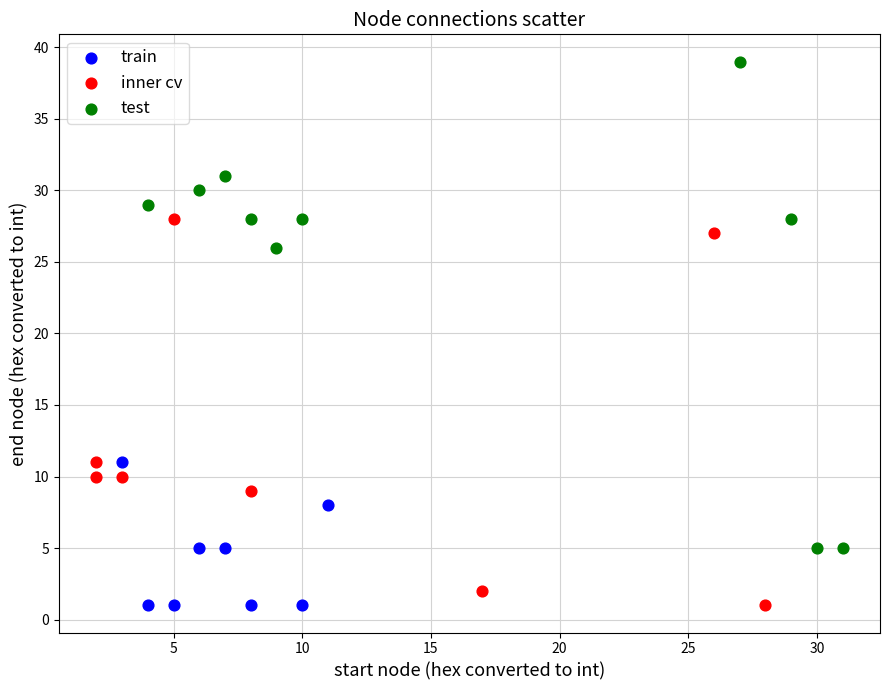

Which series contains the highest Y value?

test